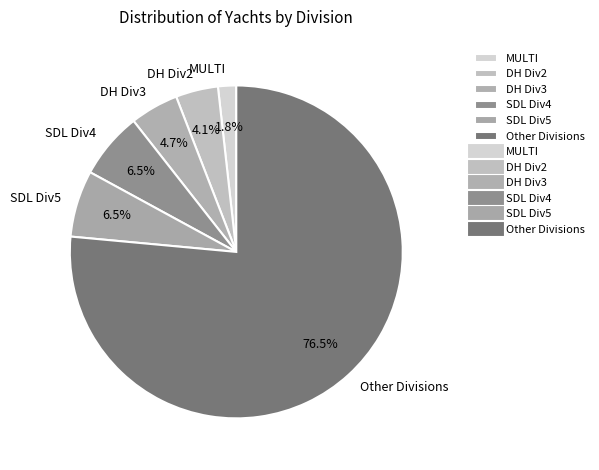

Count the number of slices in the pie.

6